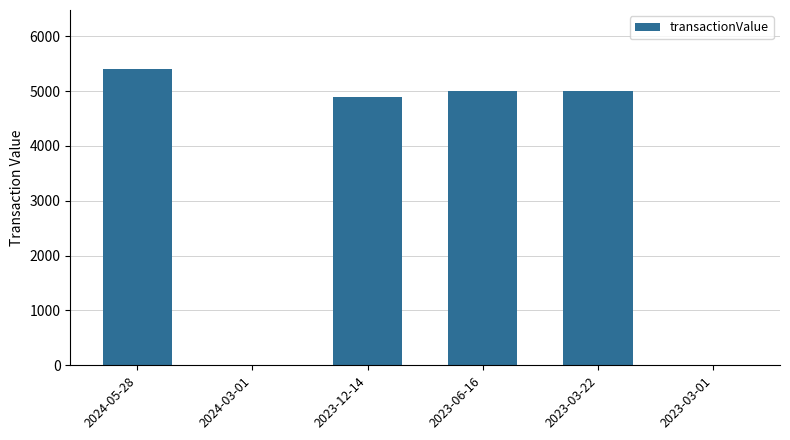

What is the greatest value displayed?

5400